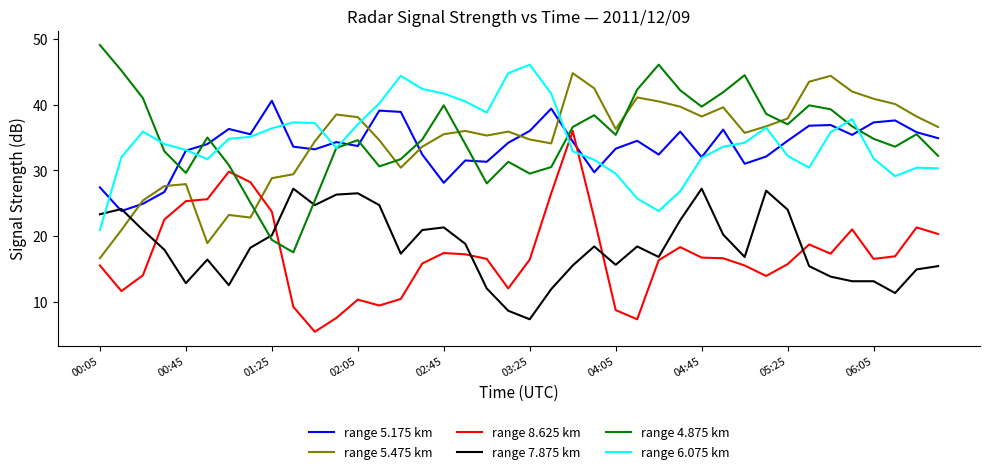

True or false: range 4.875 km and range 5.475 km intersect in this chart.

True